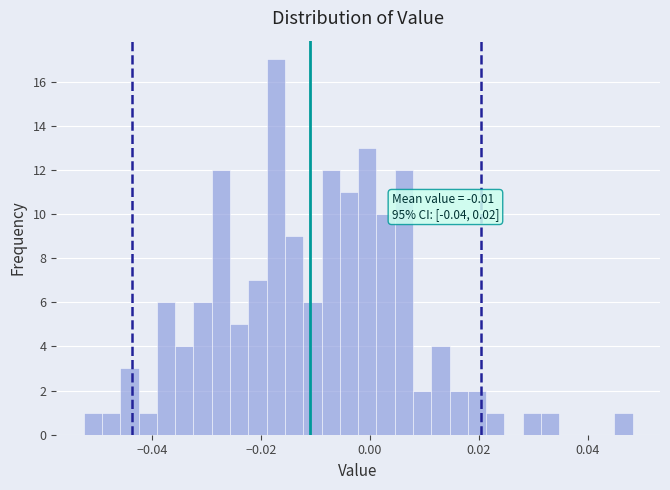

Read against the x-axis, roughly where is the centre of the tallest bar?

-0.018